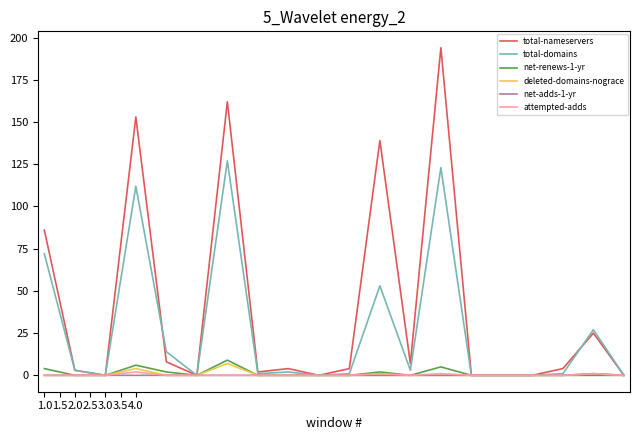

Which series has the widest spread of values?

total-nameservers